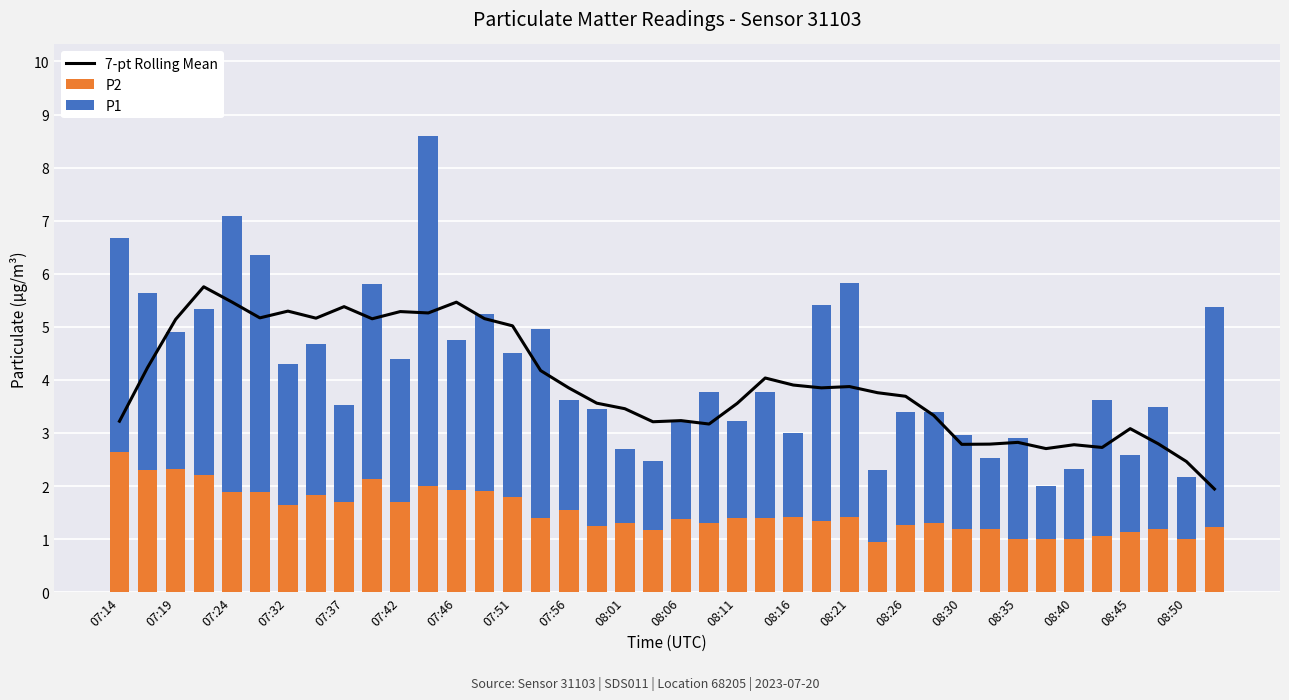

Reading left to right, transcribe all the data shown in this chart.

7-pt Rolling Mean: 3.2	4.2	5.1	5.8	5.5	5.2	5.3	5.2	5.4	5.2	5.3	5.3	5.5	5.2	5.0	4.2	3.8	3.6	3.5	3.2	3.2	3.2	3.6	4.0	3.9	3.8	3.9	3.8	3.7	3.3	2.8	2.8	2.8	2.7	2.8	2.7	3.1	2.8	2.5	1.9
P2: 2.6	2.3	2.3	2.2	1.9	1.9	1.6	1.8	1.7	2.1	1.7	2.0	1.9	1.9	1.8	1.4	1.6	1.2	1.3	1.2	1.4	1.3	1.4	1.4	1.4	1.4	1.4	0.9	1.3	1.3	1.2	1.2	1.0	1.0	1.0	1.1	1.1	1.2	1.0	1.2
P1: 4.0	3.3	2.6	3.1	5.2	4.5	2.6	2.9	1.8	3.7	2.7	6.6	2.8	3.4	2.7	3.5	2.1	2.2	1.4	1.3	1.9	2.5	1.8	2.4	1.6	4.1	4.4	1.4	2.1	2.1	1.8	1.3	1.9	1.0	1.3	2.6	1.4	2.3	1.2	4.2